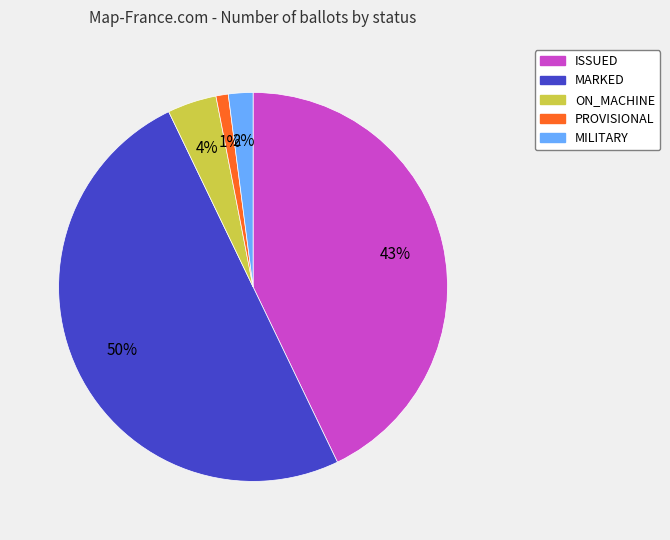

Does ISSUED represent more than half of the total?

No